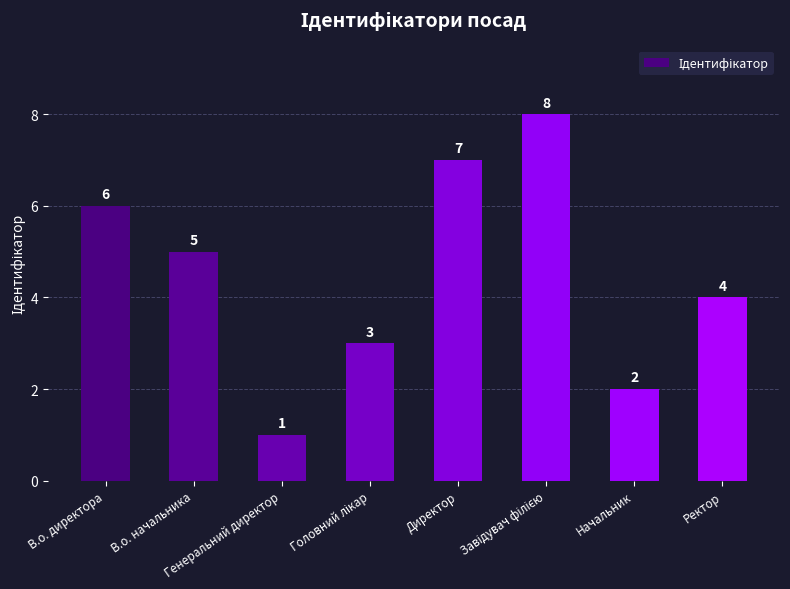

True or false: the data shows 5 at В.о. начальника.

True